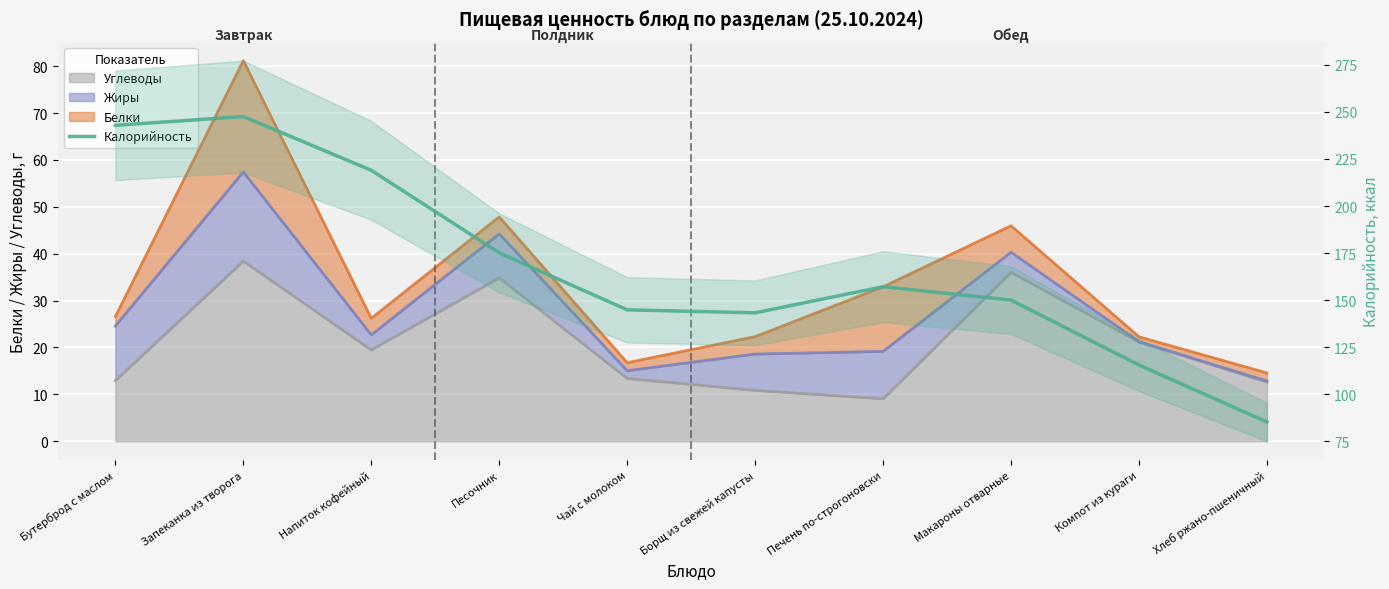

What is the ratio of the value at Чай с молоком to the value at Бутерброд с маслом?

0.6